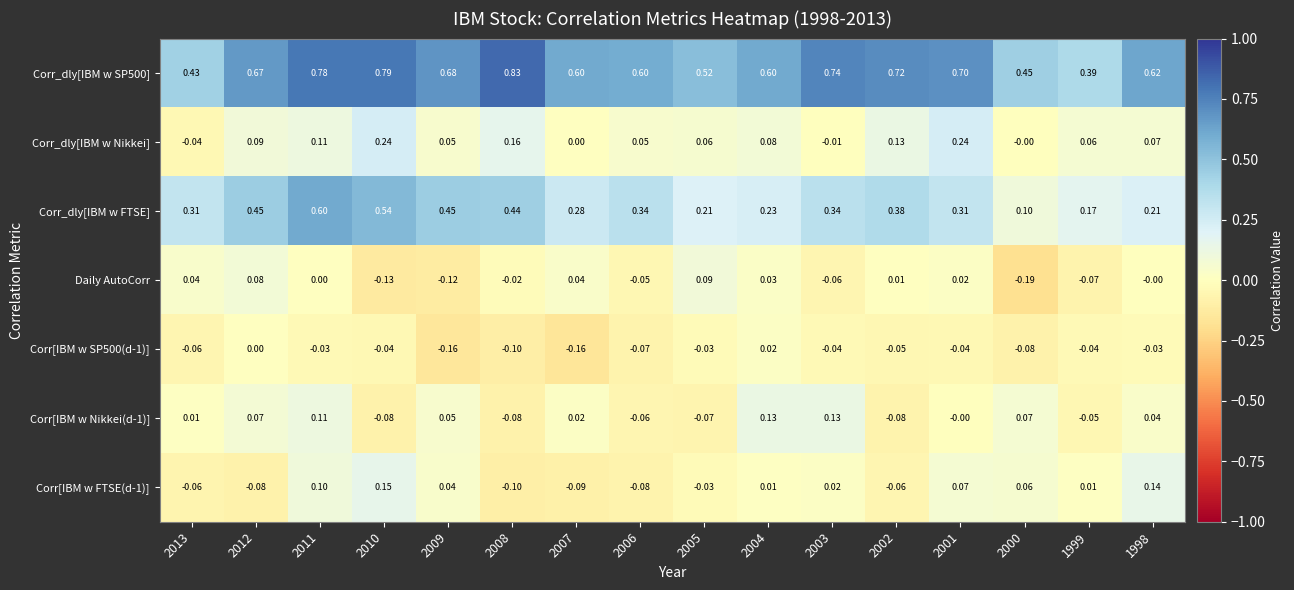

Which series has the largest range (max minus min)?

Corr_dly[IBM w FTSE]